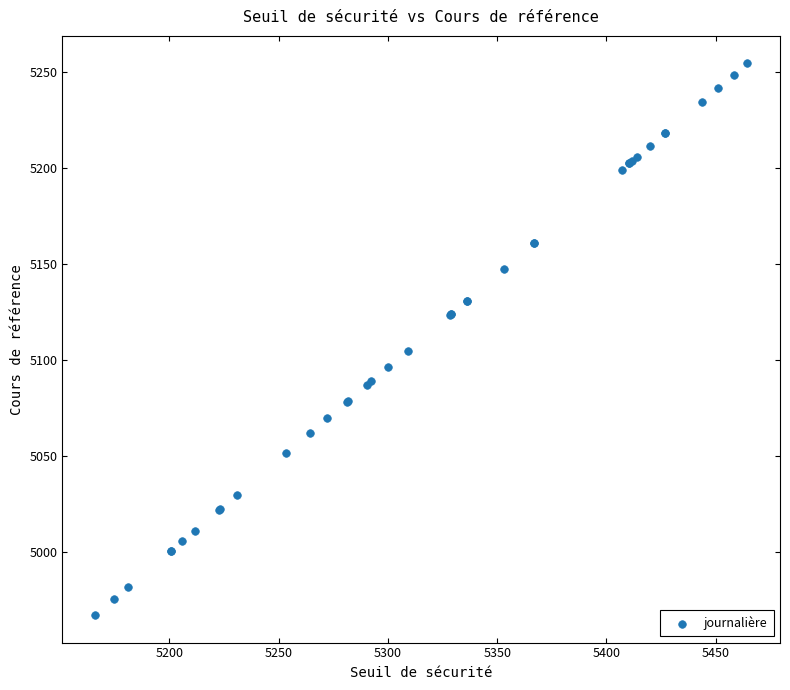

What Y value in the scatter plot is closest to 5110?

5104.8